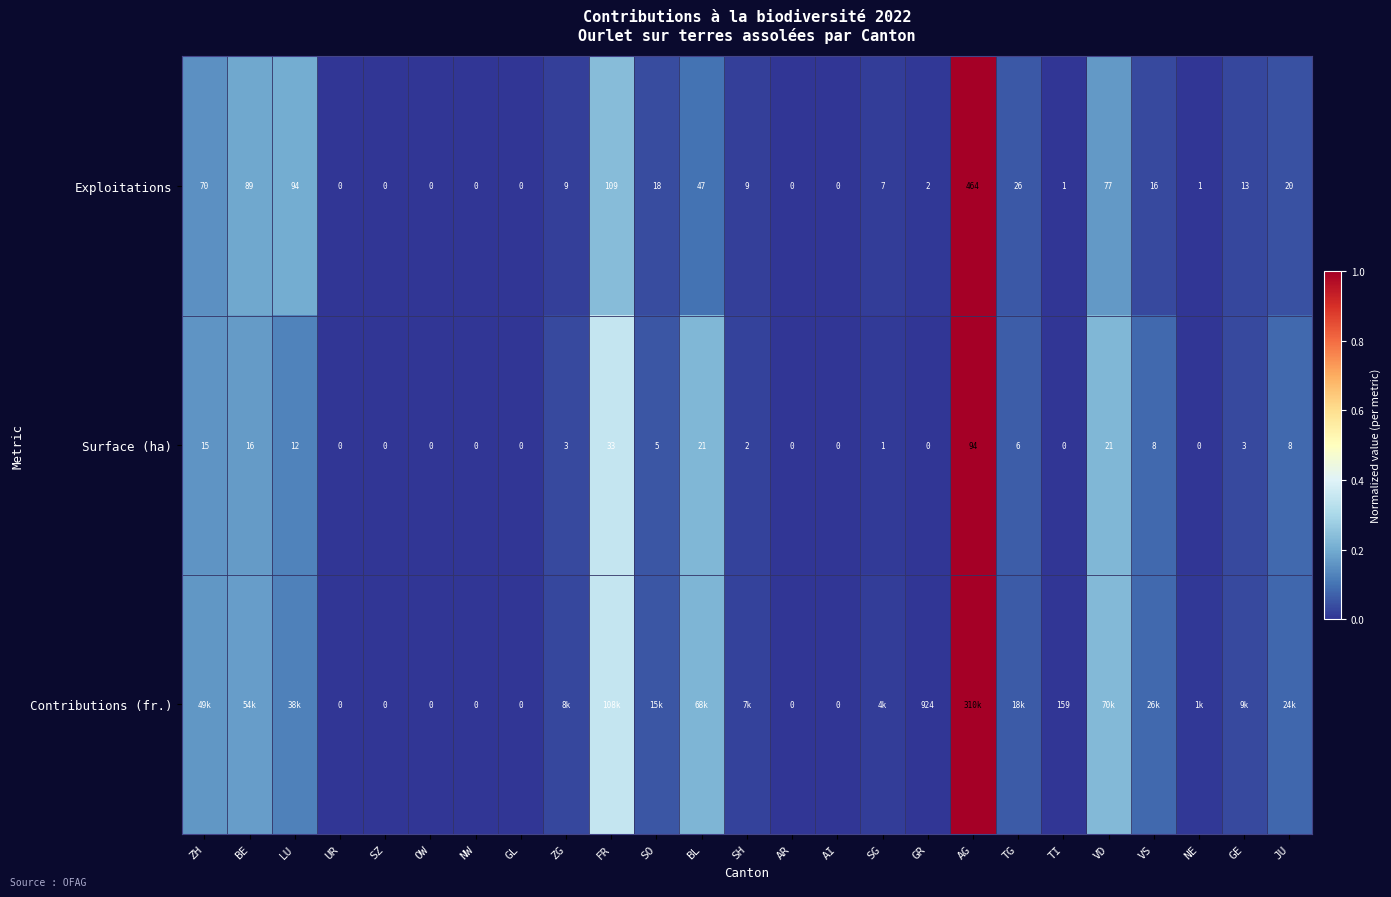

Which category has the highest value in the Surface (ha) series?

AG